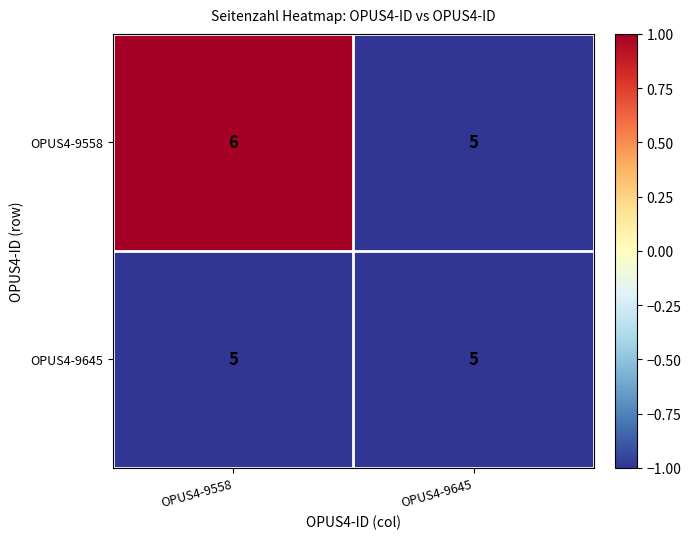

Reading right to left, transcribe all the data shown in this chart.

OPUS4-9558: OPUS4-9645=5	OPUS4-9558=6
OPUS4-9645: OPUS4-9645=5	OPUS4-9558=5